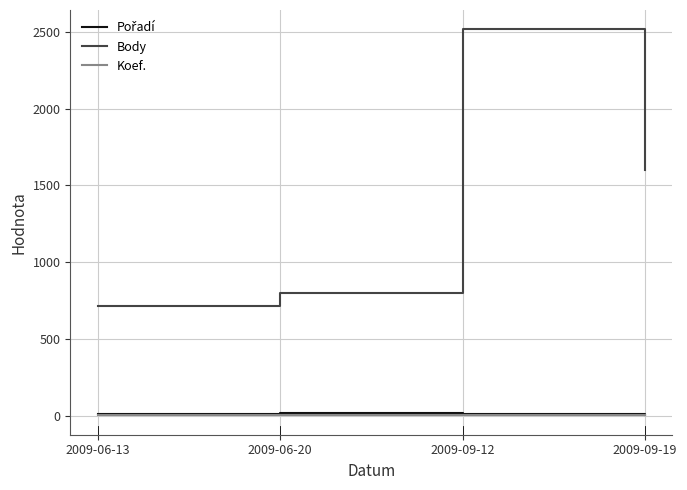

How many series are shown in this chart?

3